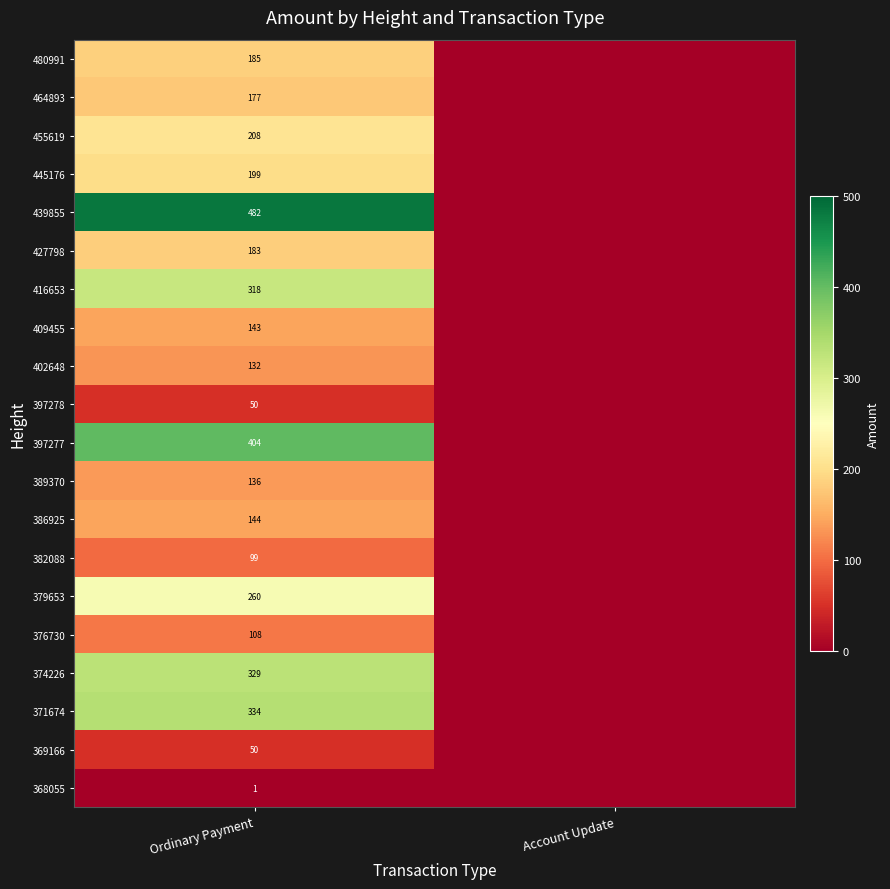

The 368055 series shows 1 at Ordinary Payment. True or false?

True